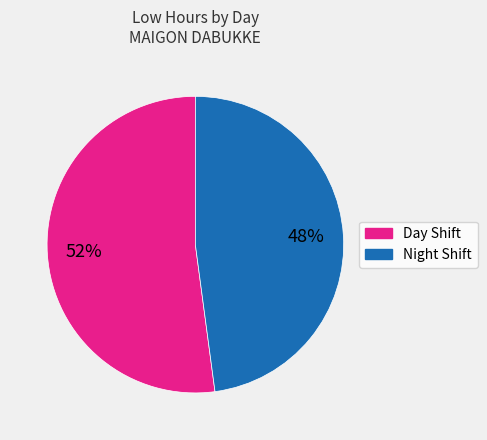

Is there any slice that represents more than half of the pie?

Yes